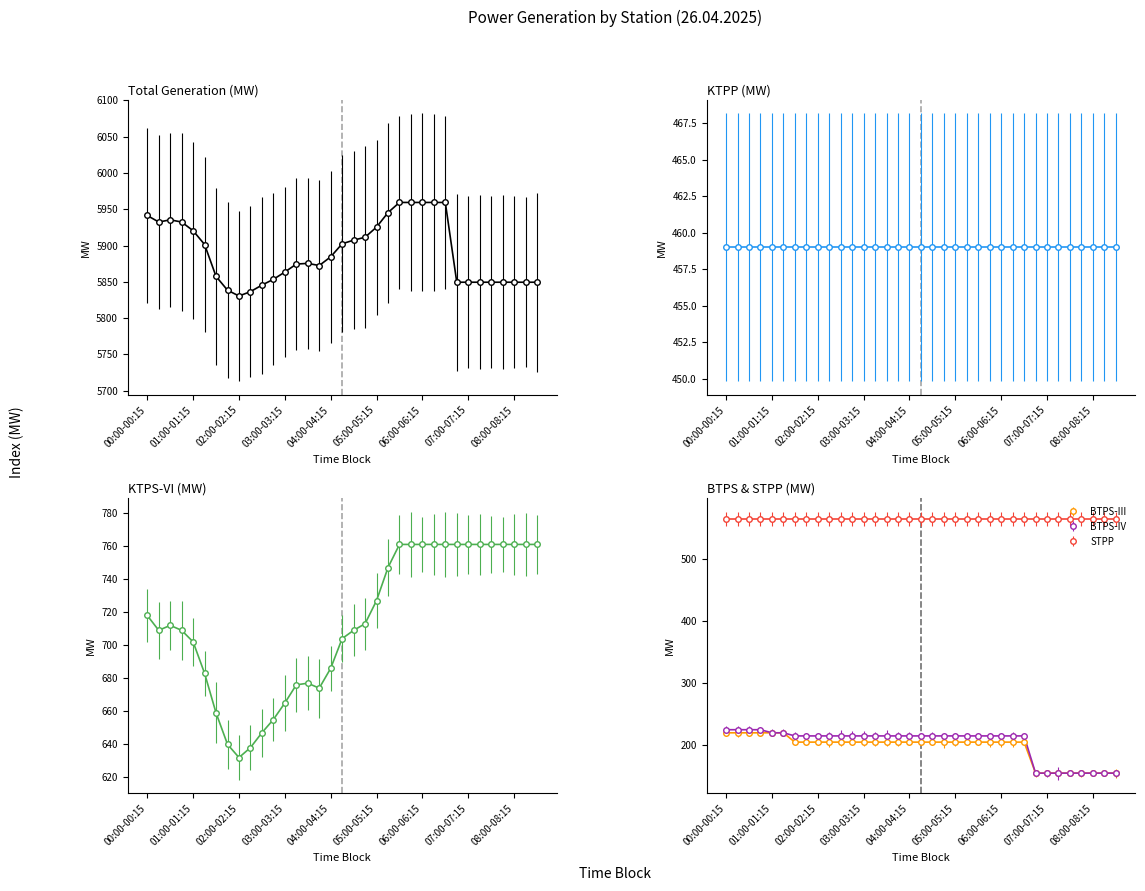

At which label is Total closest to 5894?

01:15-01:30